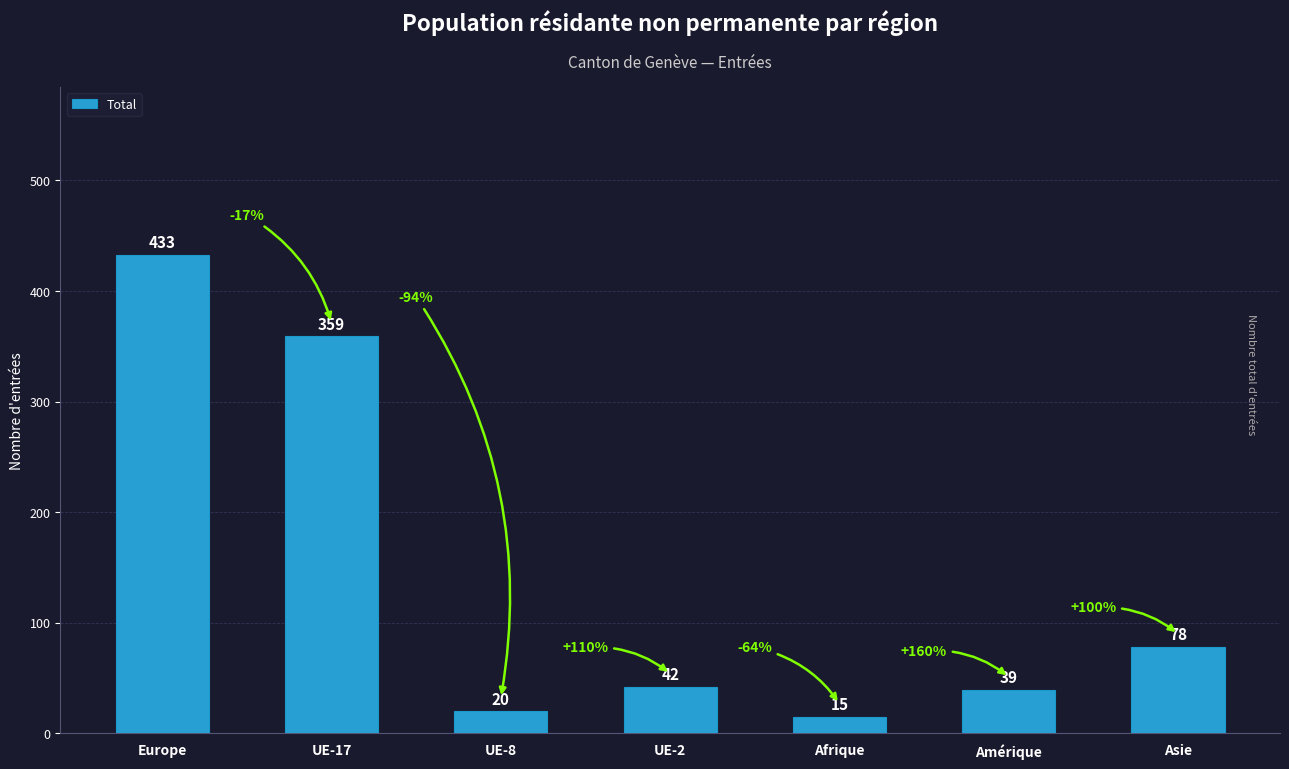

What value does the data have at Afrique, to the nearest 5?

15